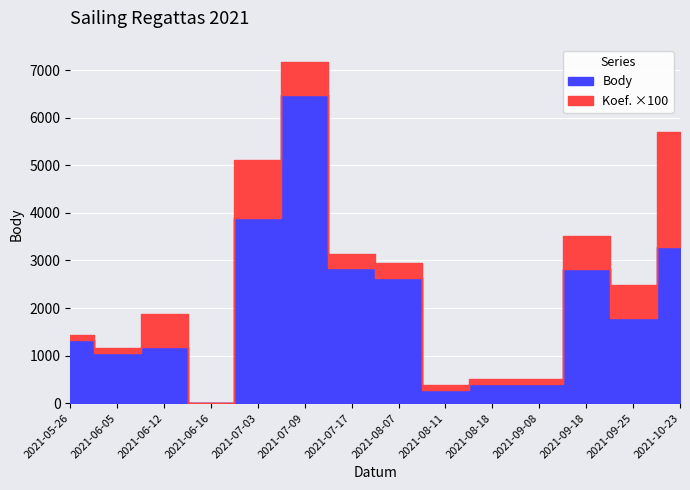

In Body, how many points are higher than both neighbors (excluding endpoints)?

3